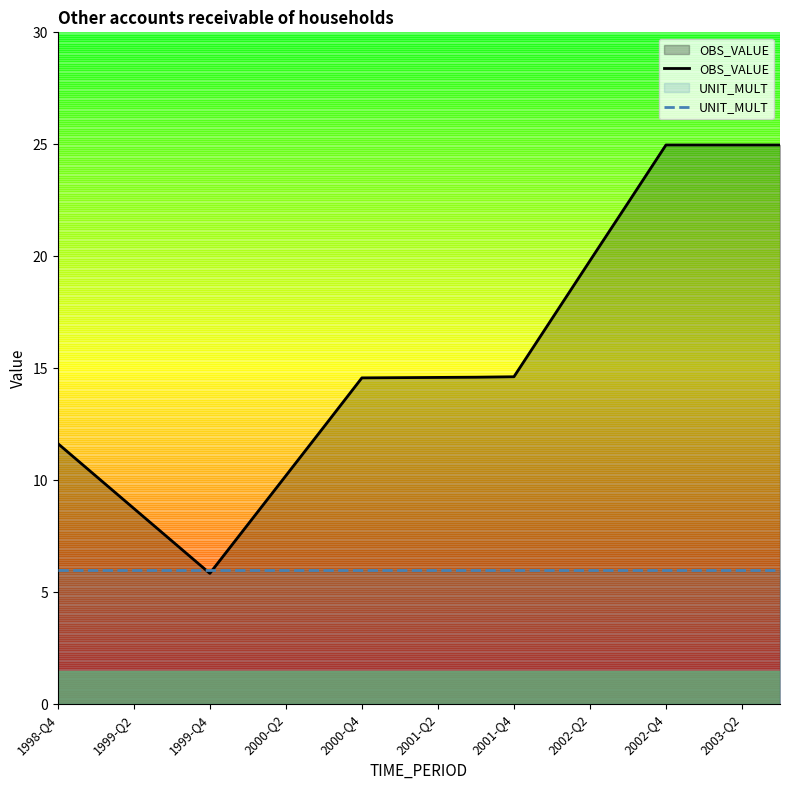

Which series has the widest spread of values?

OBS_VALUE